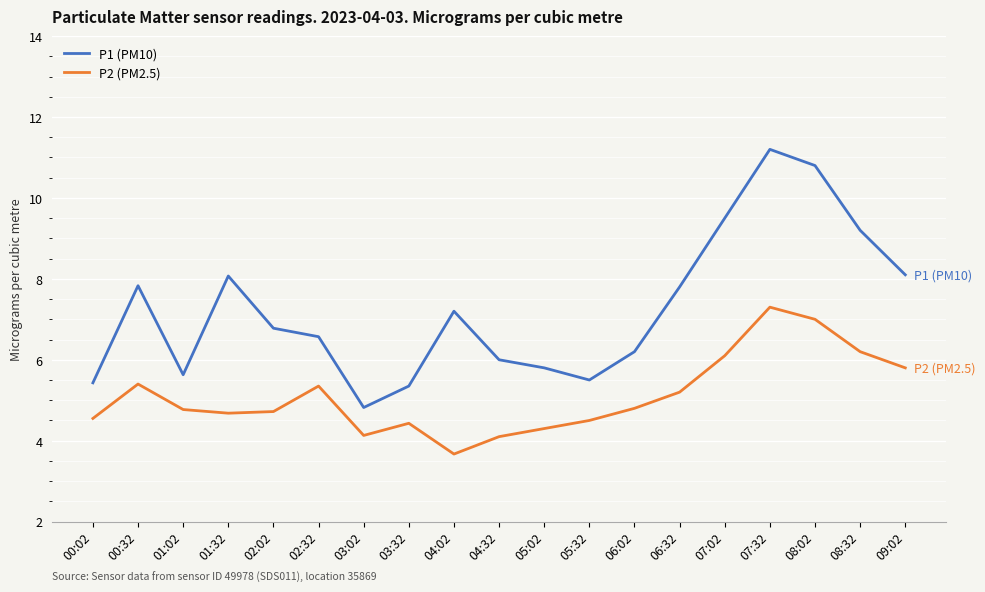

Which series changed the most between 01:32 and 02:32?

P1 (PM10)